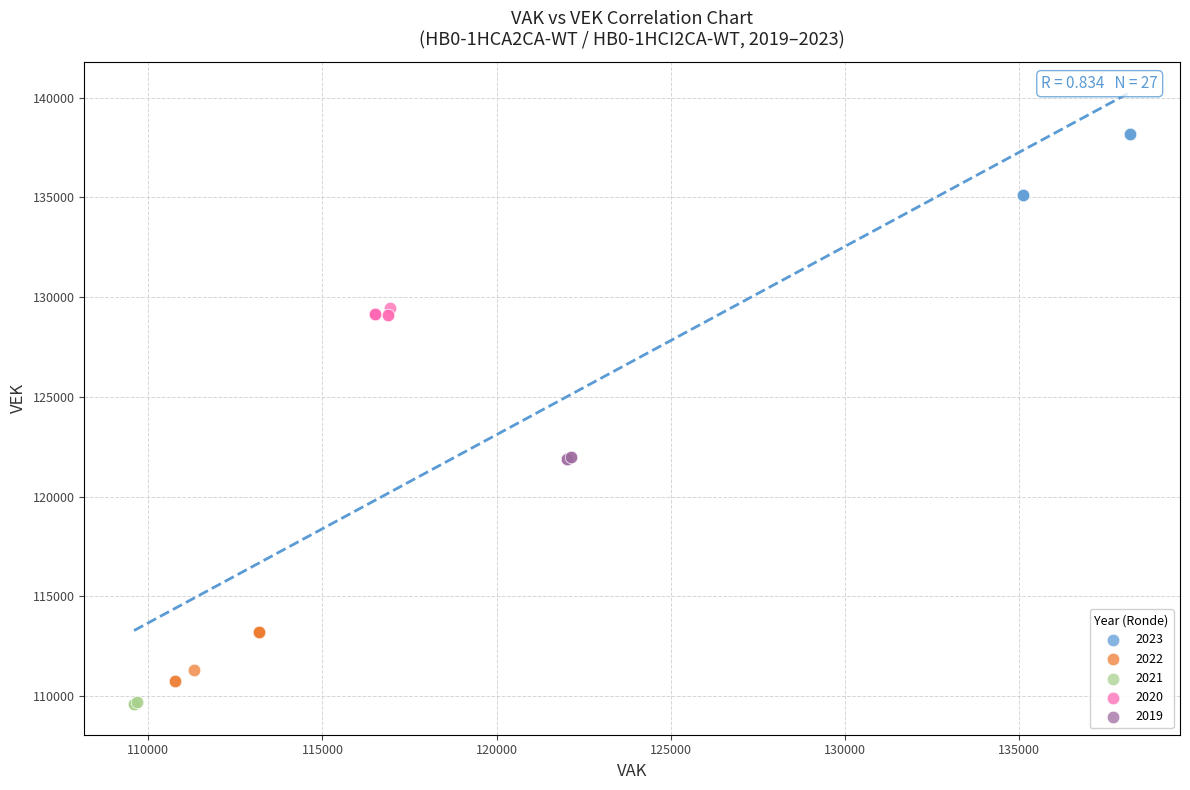

Which series reaches the maximum Y coordinate?

2023